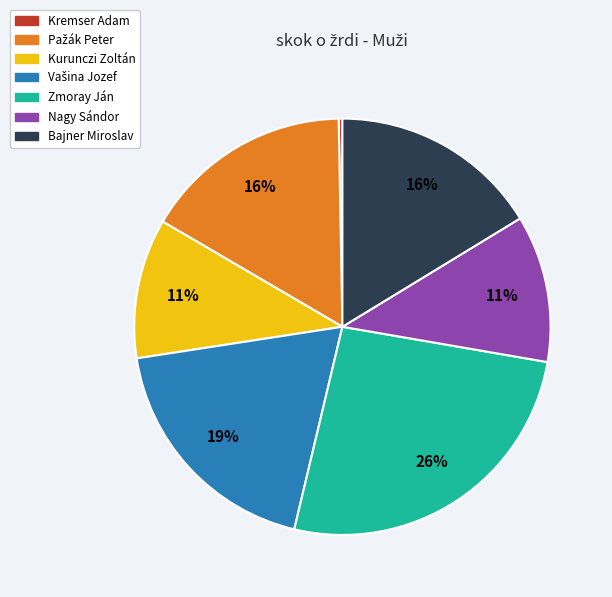

Does Kremser Adam represent more than half of the total?

No